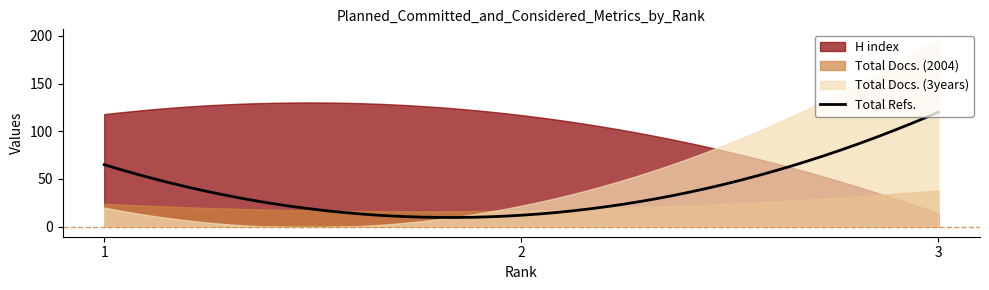

What is the minimum value shown in the chart?

12